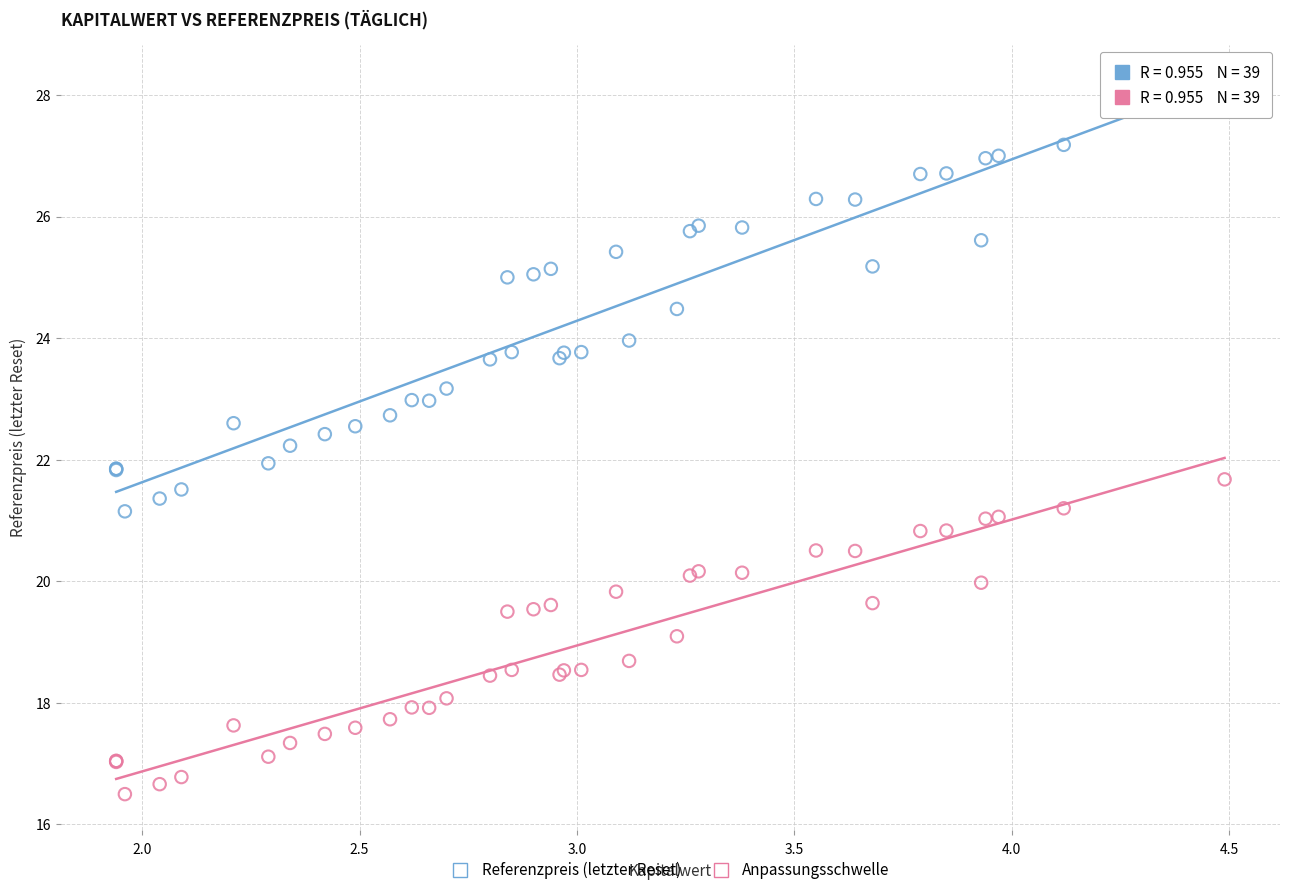

What are all the series names shown in the legend?

Referenzpreis (letzter Reset), Anpassungsschwelle